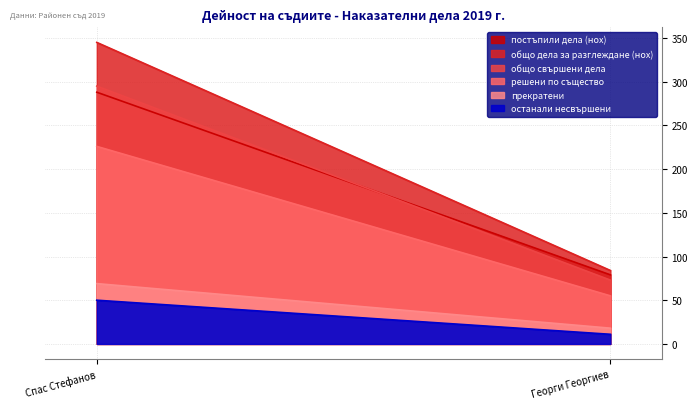

How many останали несвършени values are between 11 and 50?

2